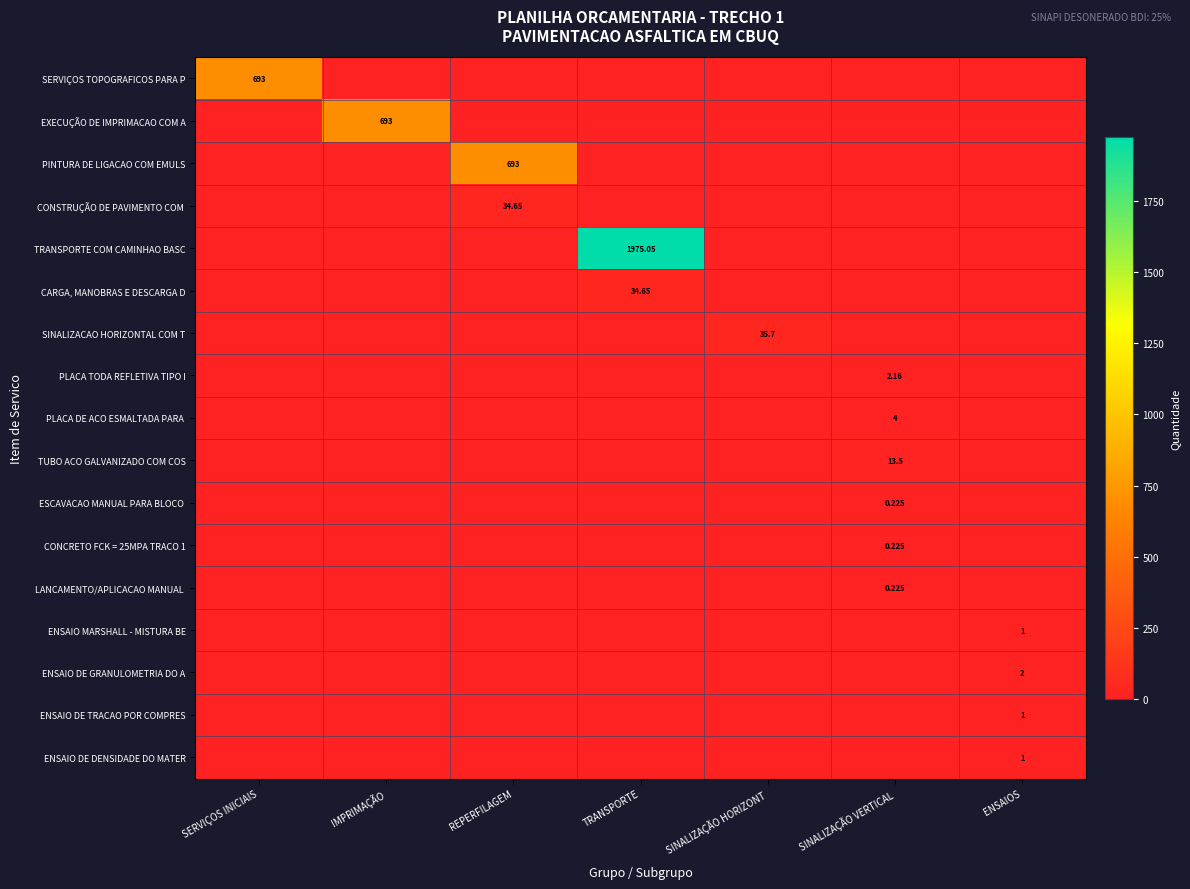

True or false: PLACA DE ACO ESMALTADA PARA has a value of 0.0 at SERVIÇOS INICIAIS.

True